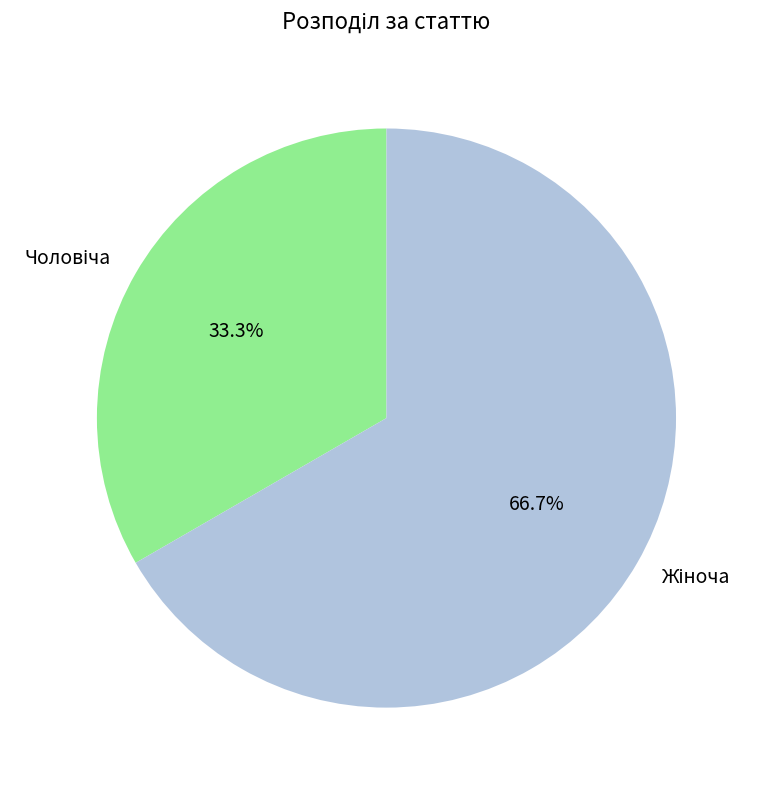

Is there a majority slice in this chart?

Yes